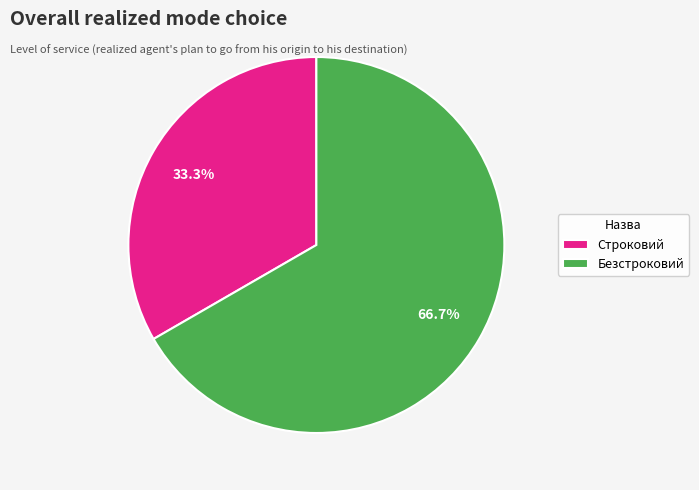

What percentage is NOT represented by Безстроковий?

33.3%